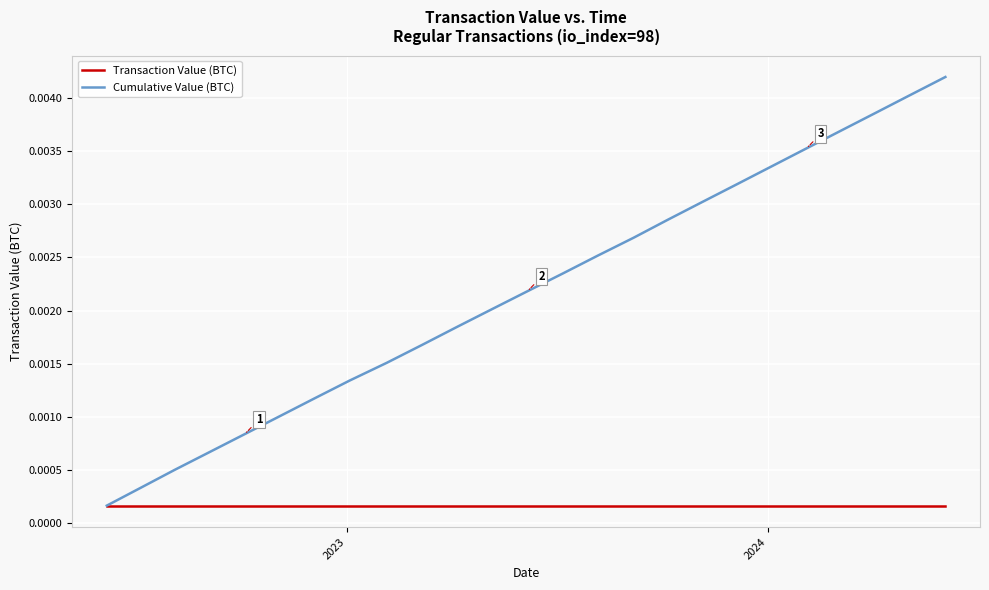

True or false: Cumulative Value (BTC) has more than 0 points higher than both neighbors.

False